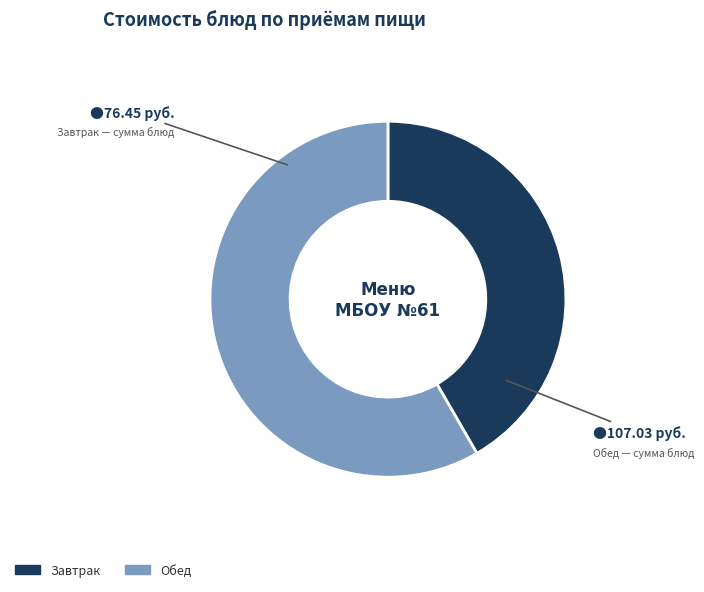

What is the largest slice in the pie chart?

Обед